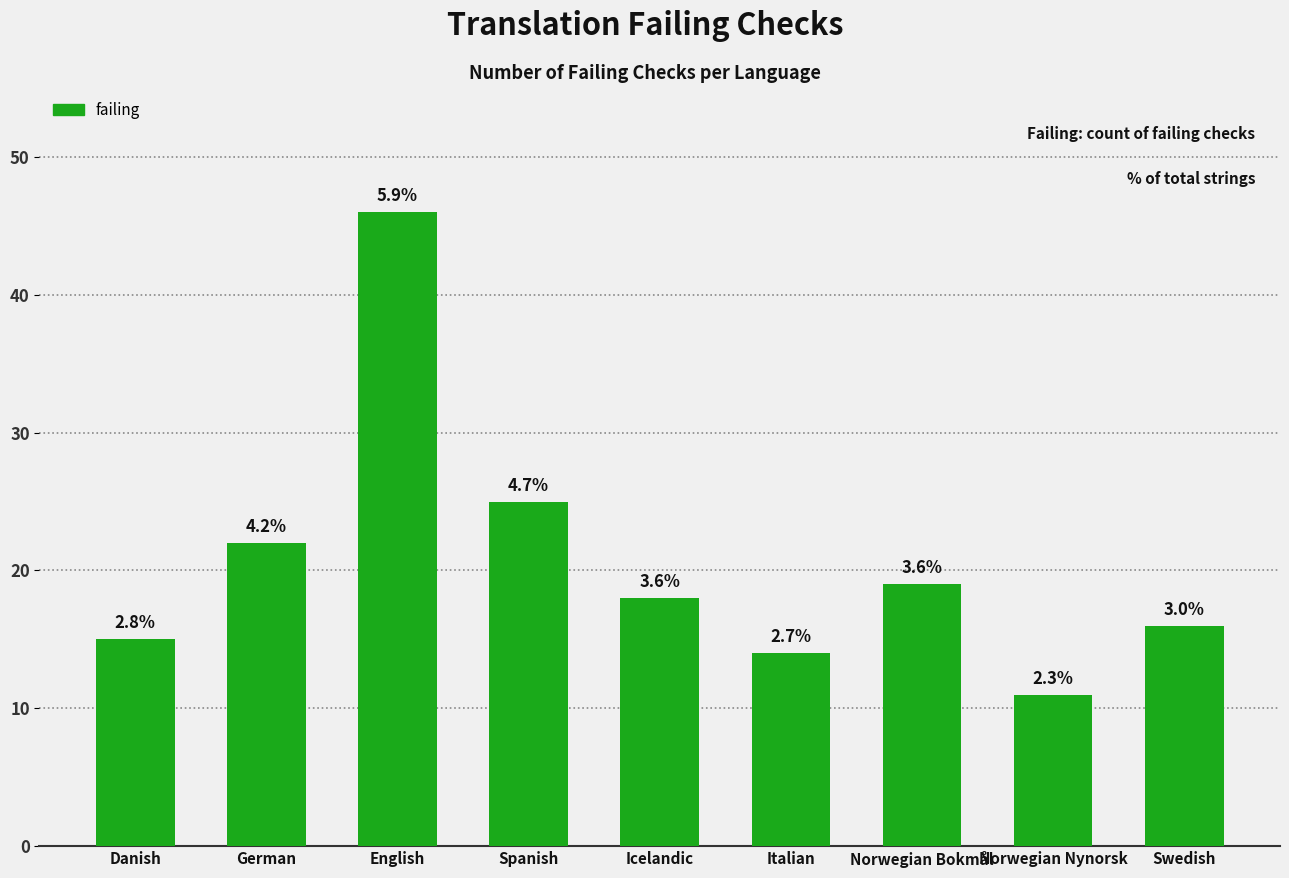

How many bars are there in total?

9